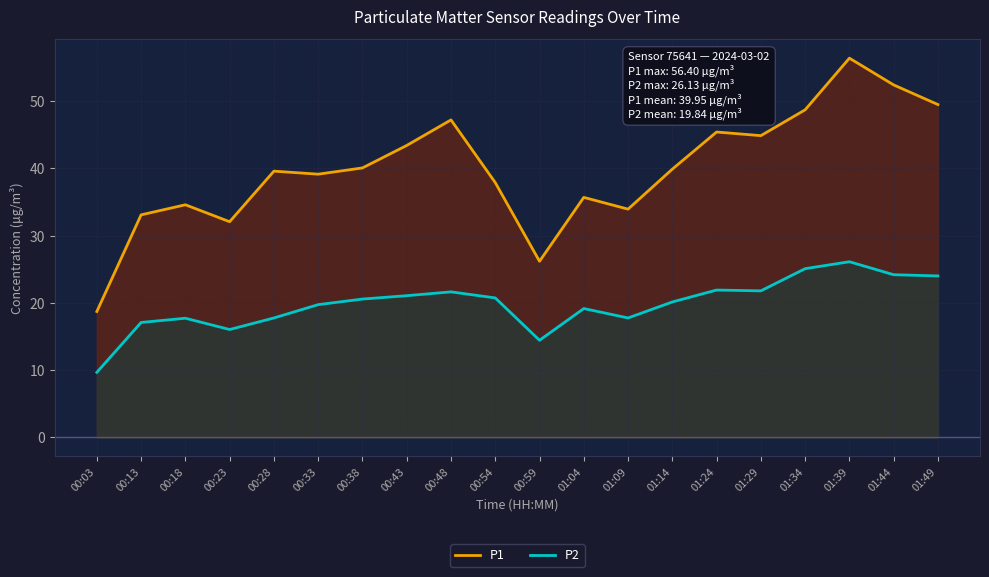

At which category does P1 reach its first local valley?

00:23